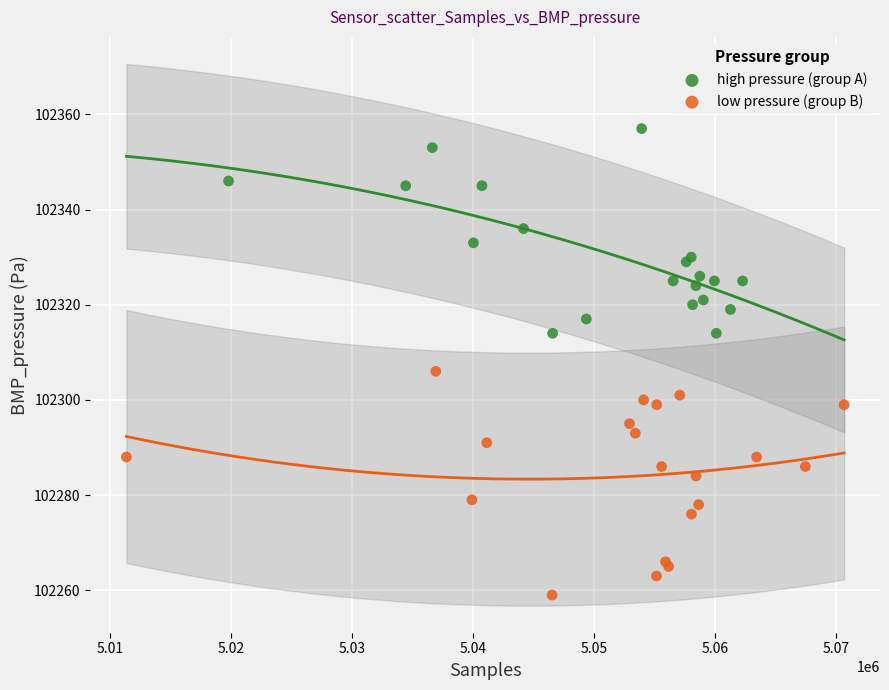

What are all the series names shown in the legend?

high pressure (group A), low pressure (group B)